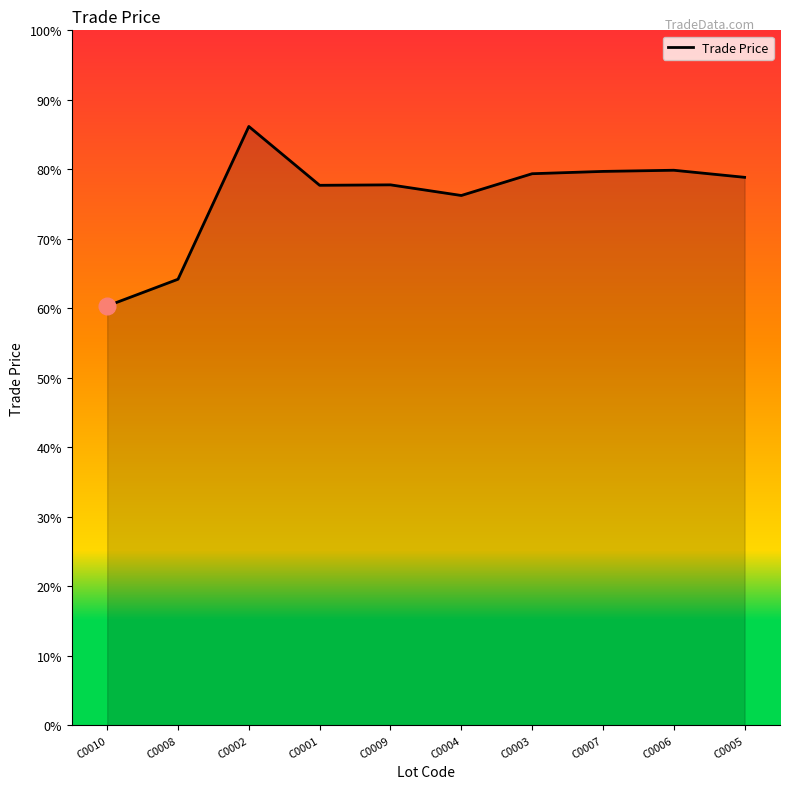

Does the chart have visible grid lines?

No